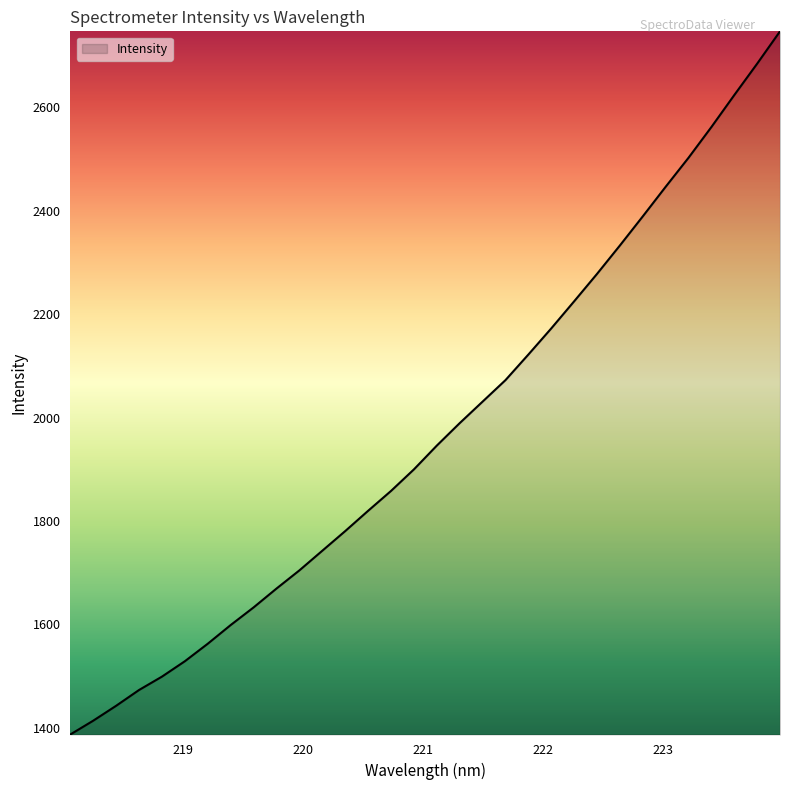

What is the maximum value shown in the chart?

2747.1